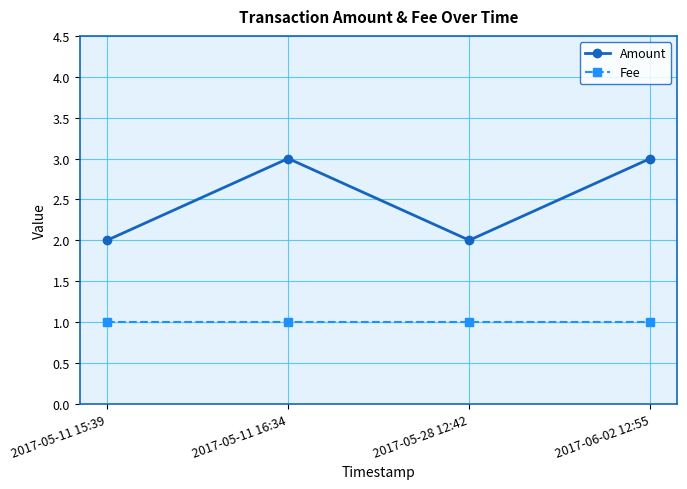

At 2017-06-02 12:55, list the series in order from smallest to largest.

Fee, Amount